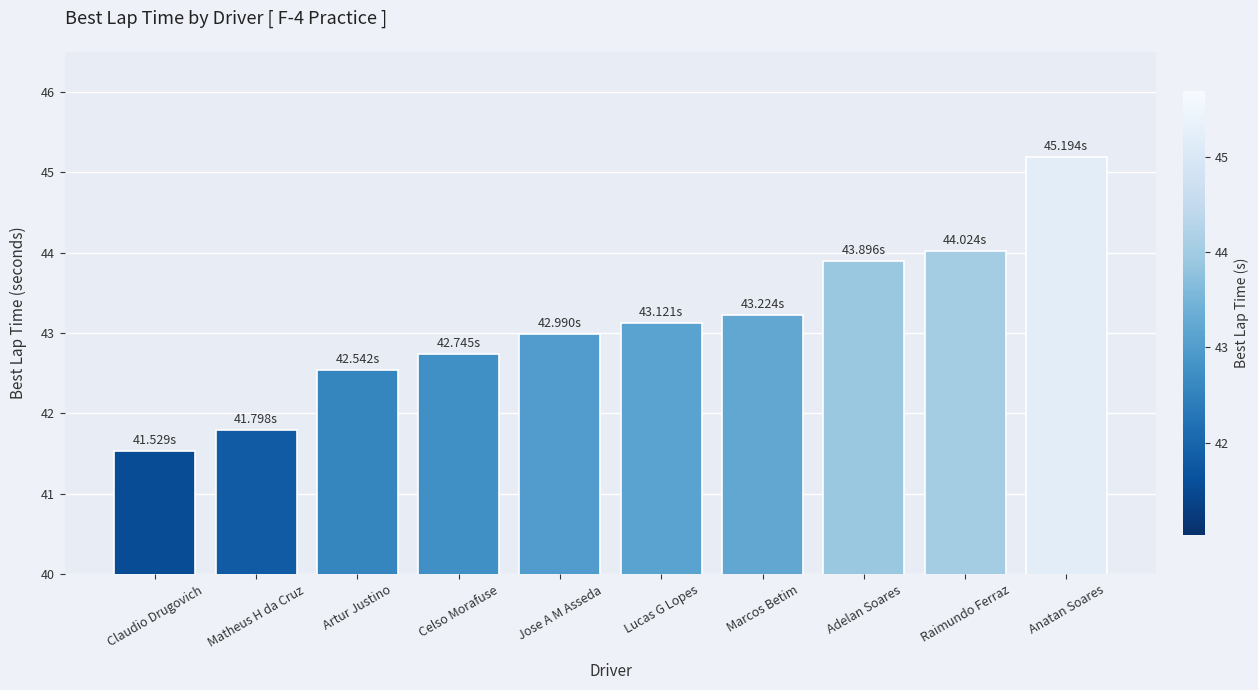

What is the smallest value displayed?

41.5